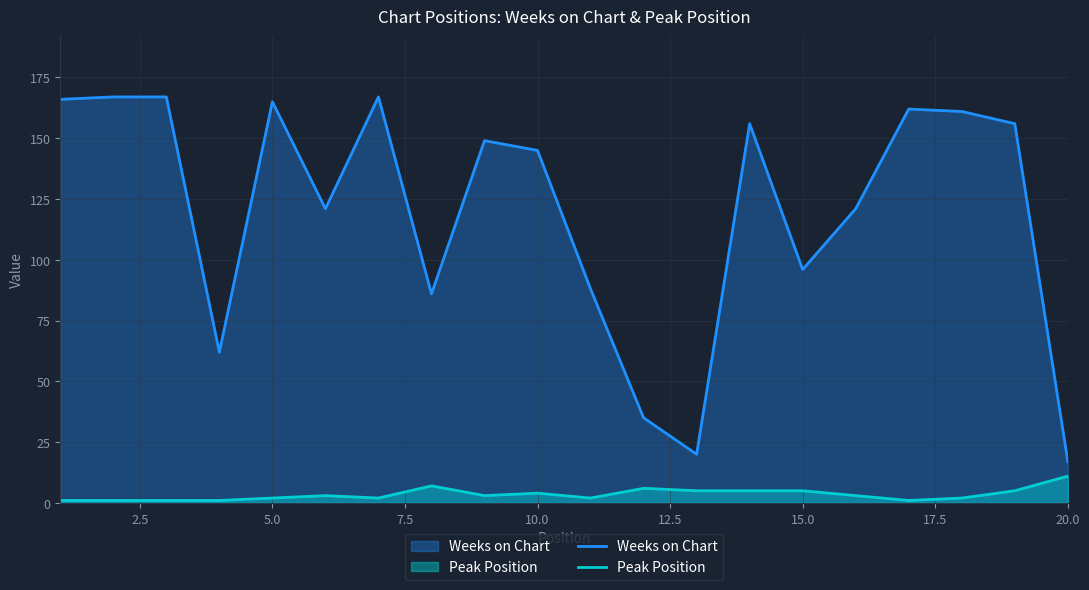

What are all the series names shown in the legend?

Weeks on Chart, Peak Position